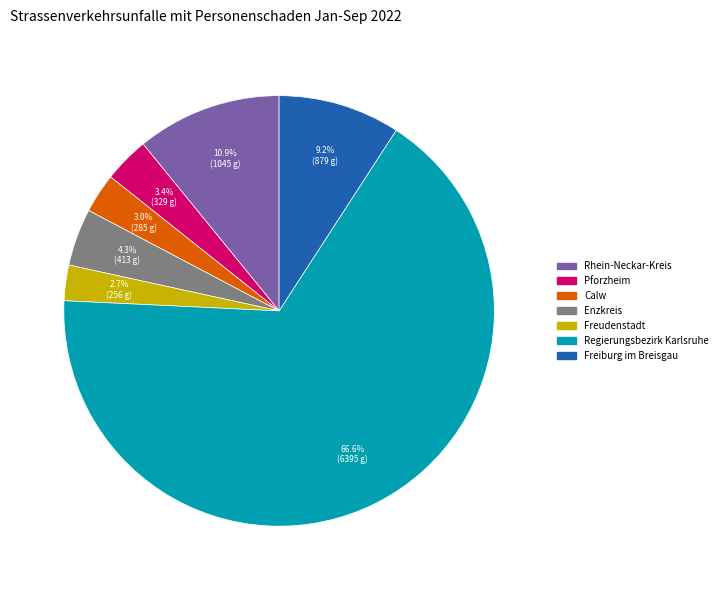

Which category has the biggest portion of the pie?

Regierungsbezirk Karlsruhe